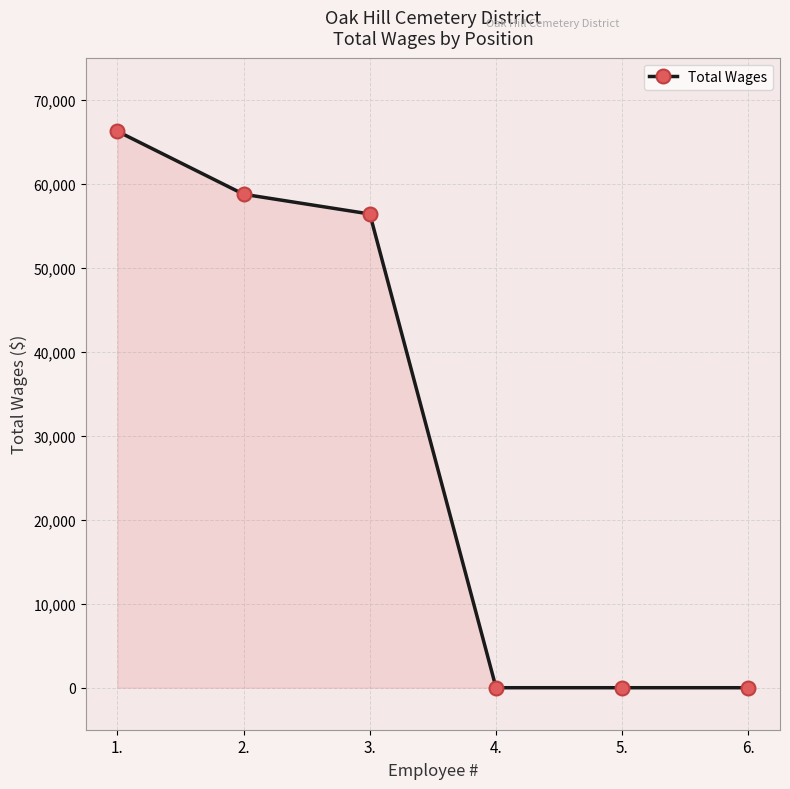

What is the greatest value displayed?

66236